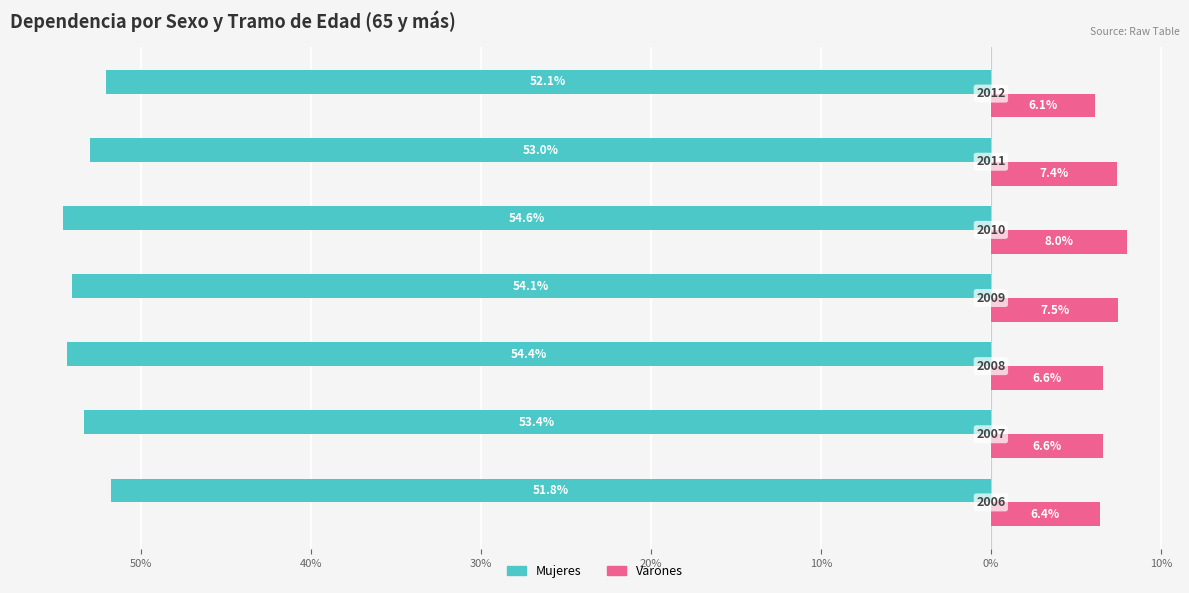

At how many categories does at least one series exceed 5?

7